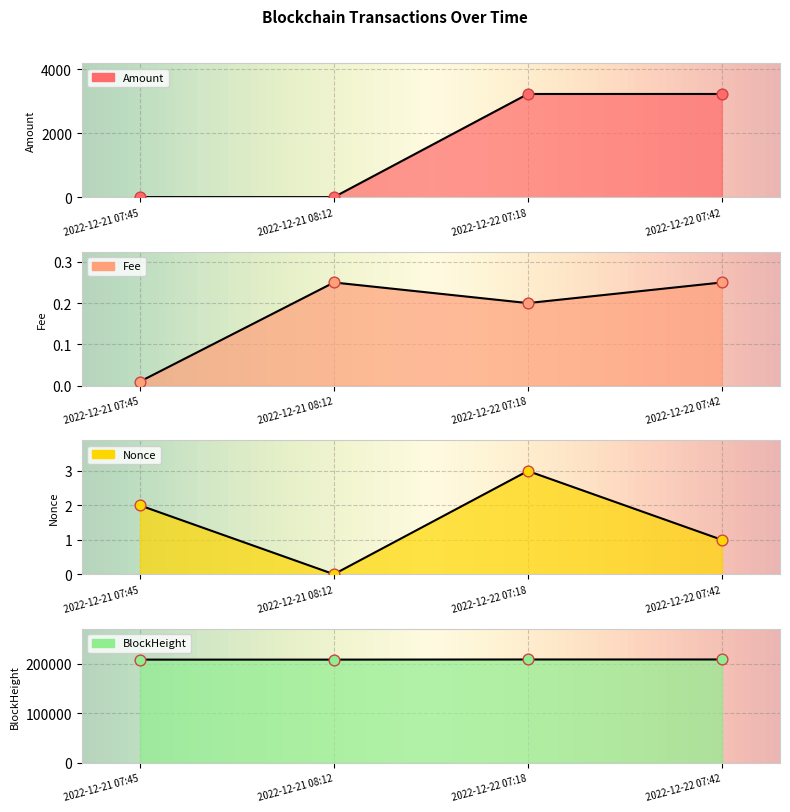

What is the total value across all series at 2022-12-22 07:42?

212382.8